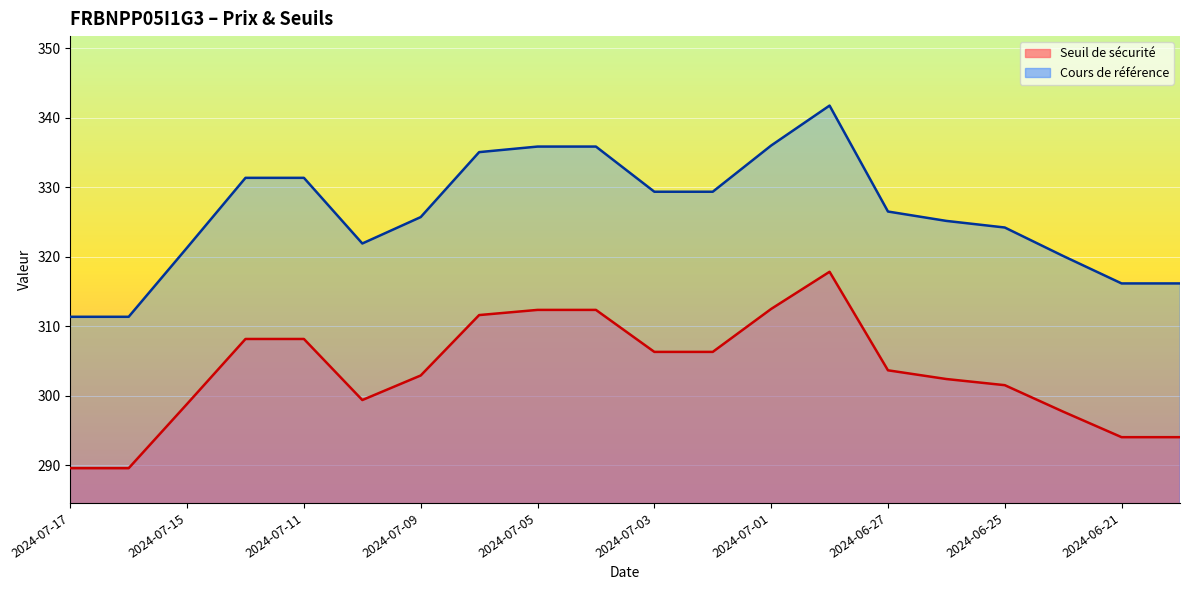

The value of Seuil de sécurité at 2024-07-04 is 312.3. True or false?

True